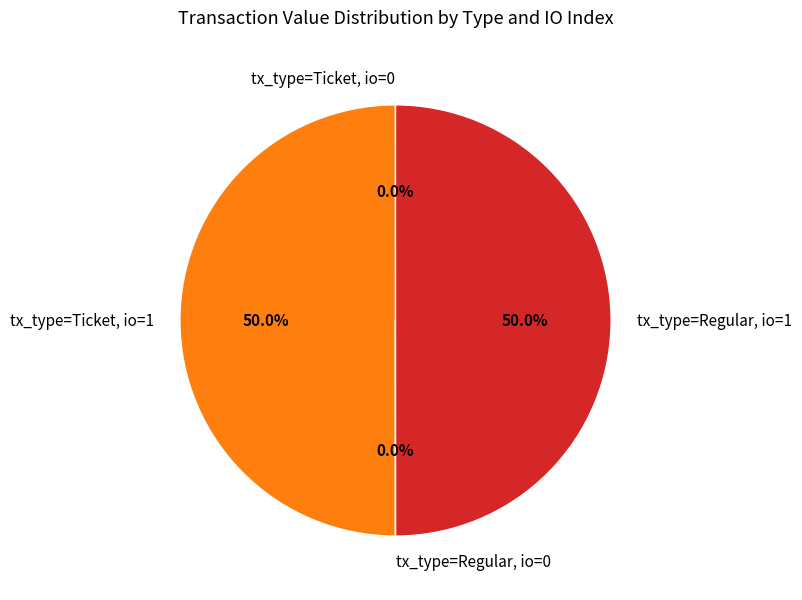

Approximately how many times larger is the value at tx_type=Ticket, io=1 compared to tx_type=Regular, io=1?

1.0